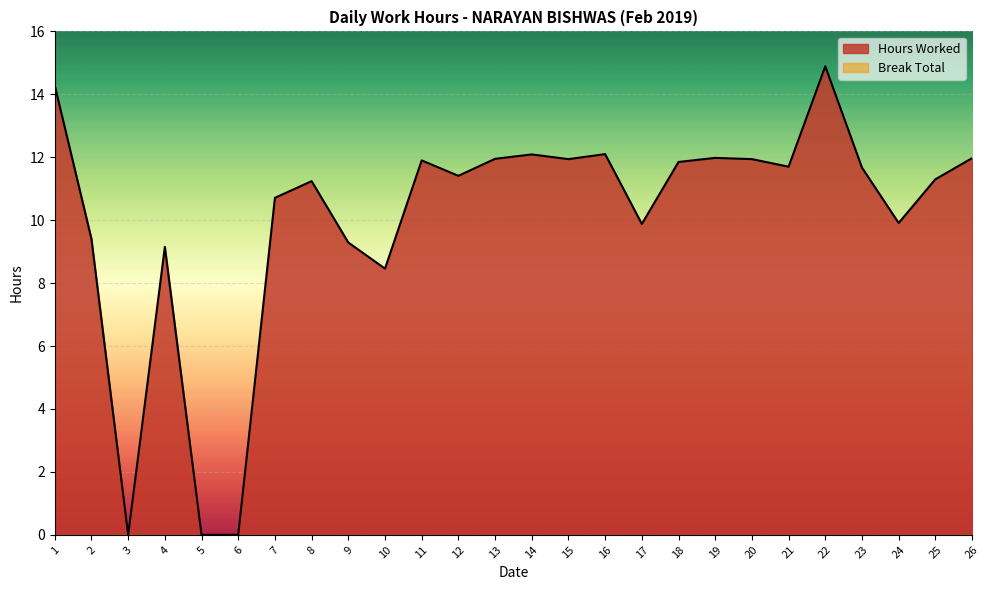

How many points are higher than both their immediate neighbors (excluding endpoints)?

7